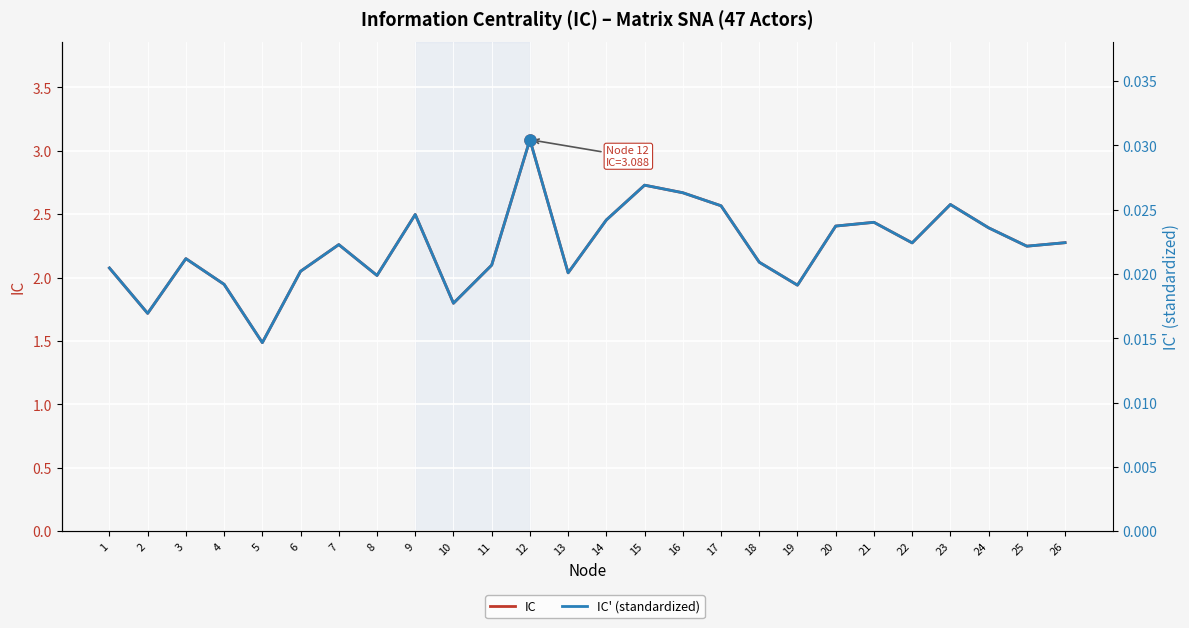

What is the value of the IC point at the 8th from the left?

2.0